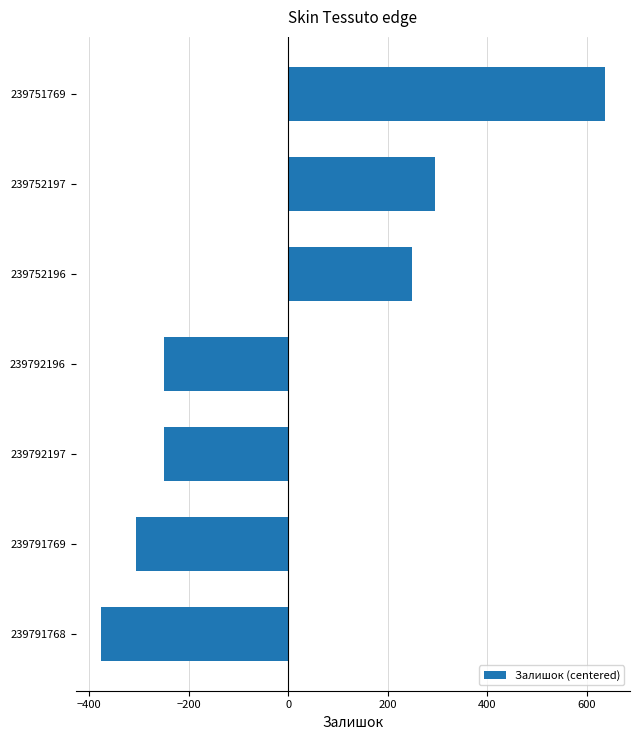

What is the difference between the maximum and second lowest values?

941.0